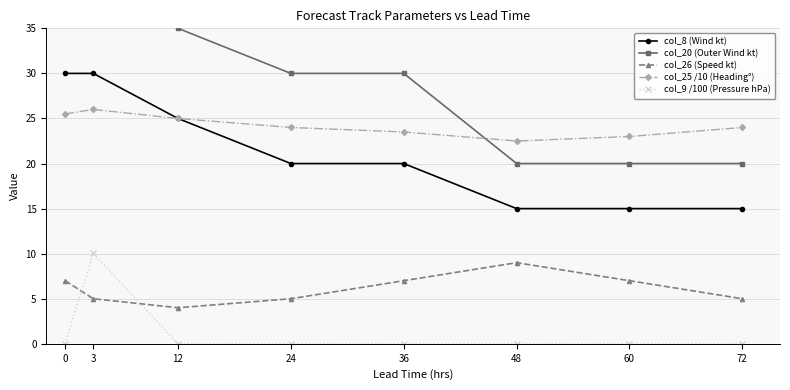

True or false: col_20 (Outer Wind kt) has more than 2 points higher than both neighbors.

False